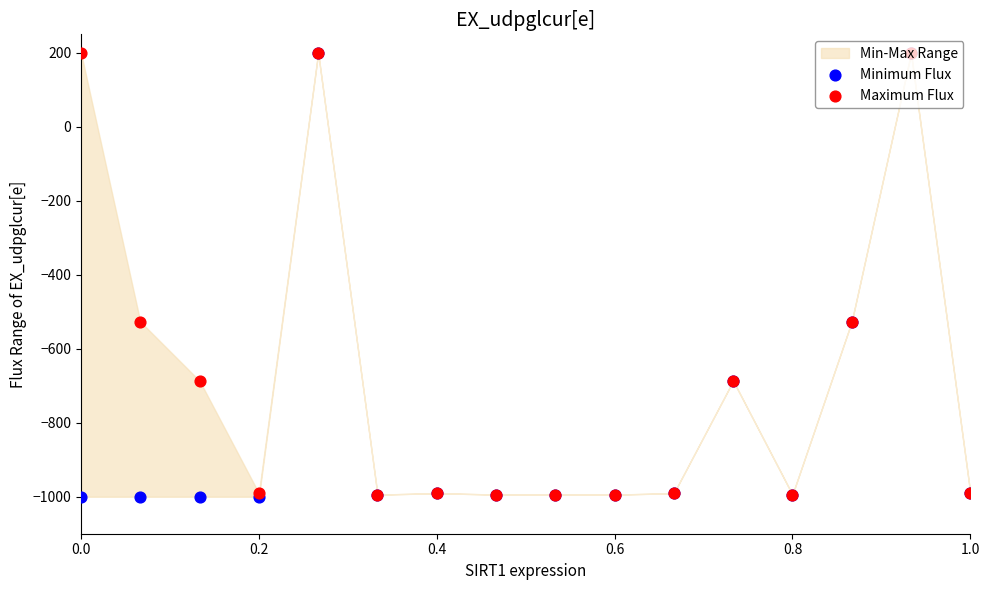

Which series contains the lowest Y value?

Minimum Flux